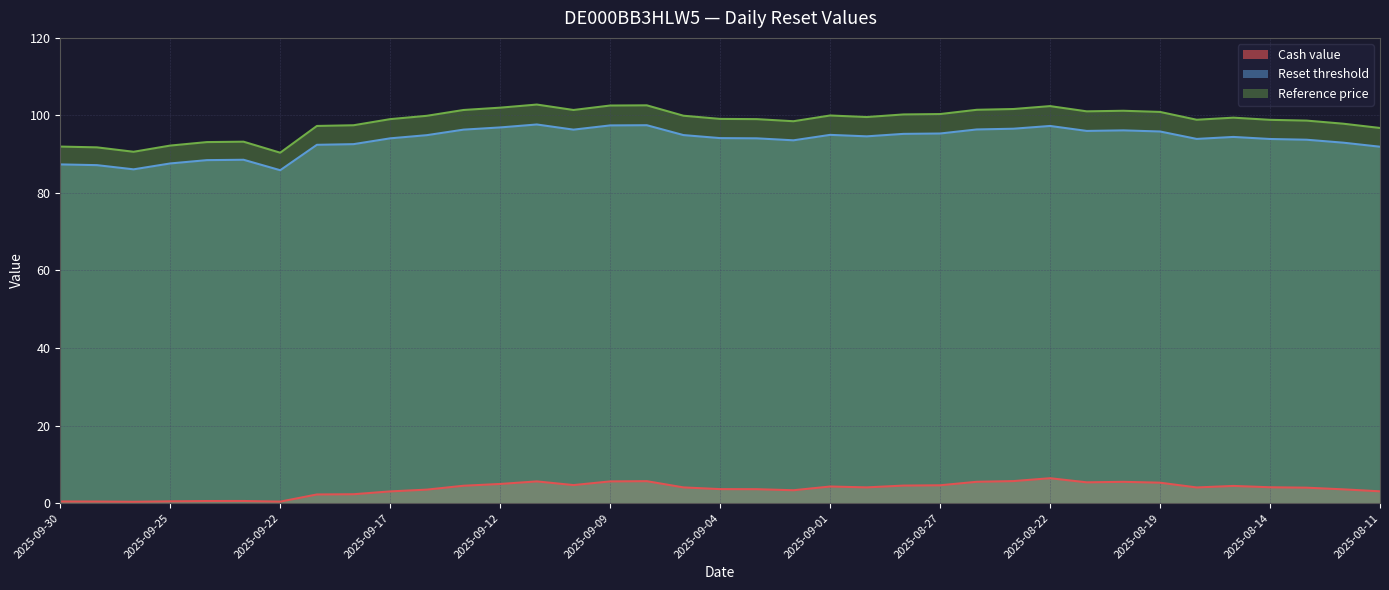

What is the average value of the Reset threshold series?

93.6